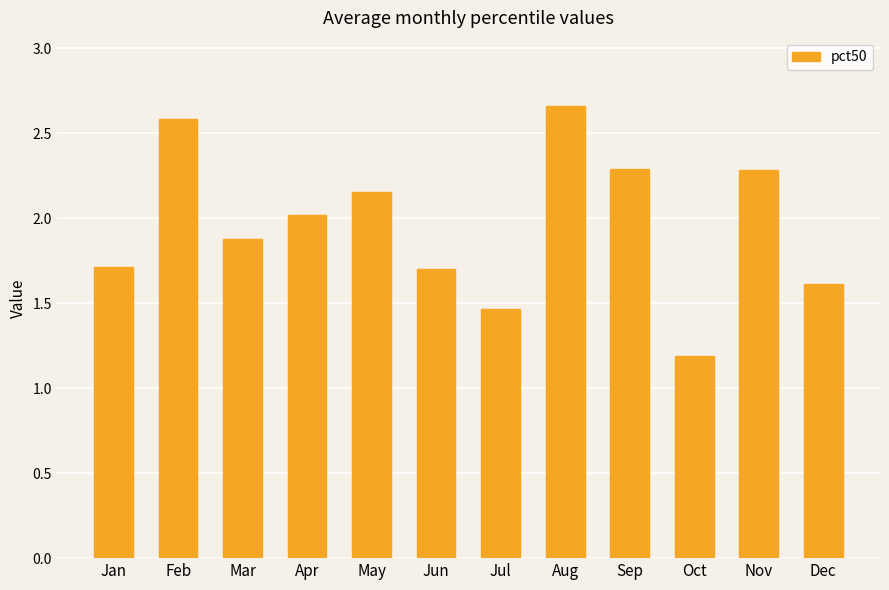

What is the change in value from Jan to Jul?

-0.2